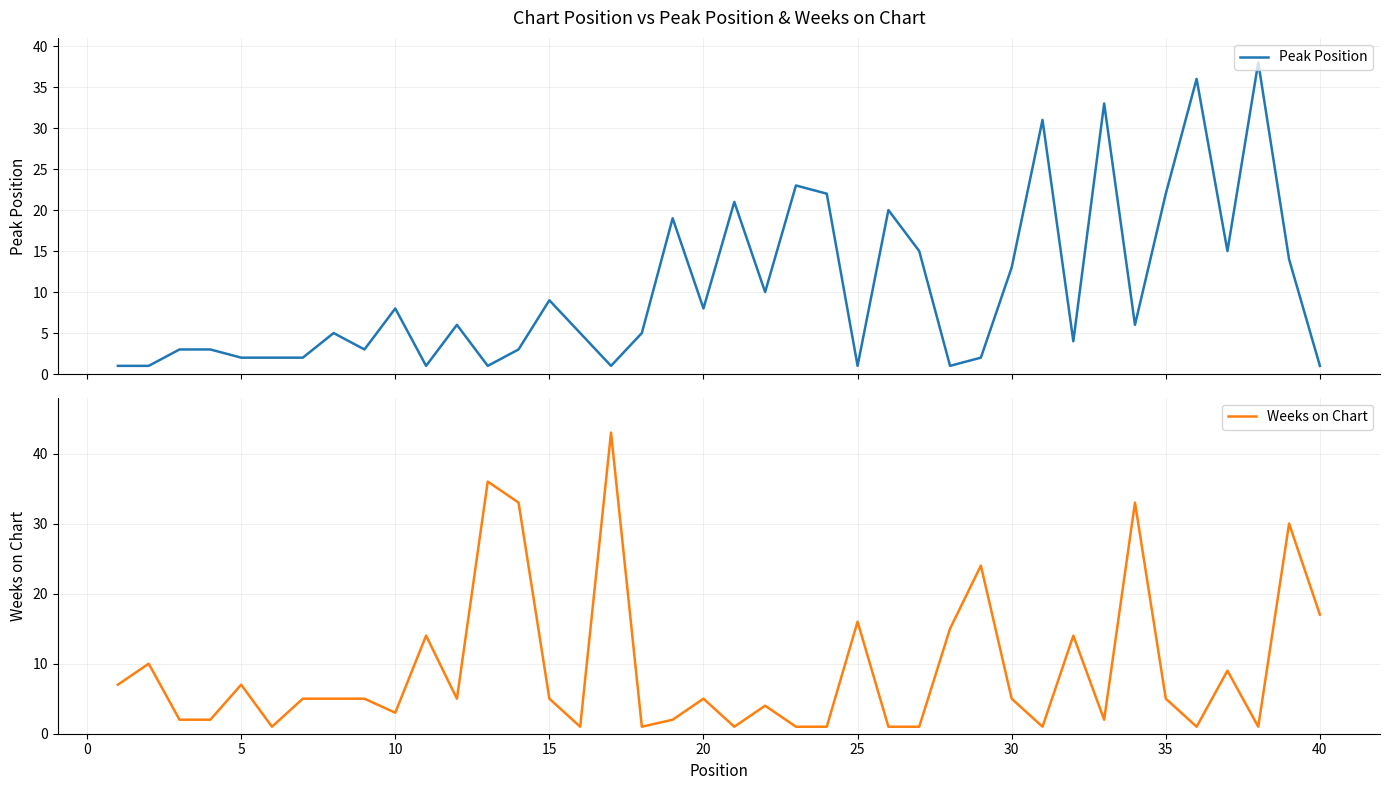

How many series are shown in this chart?

2